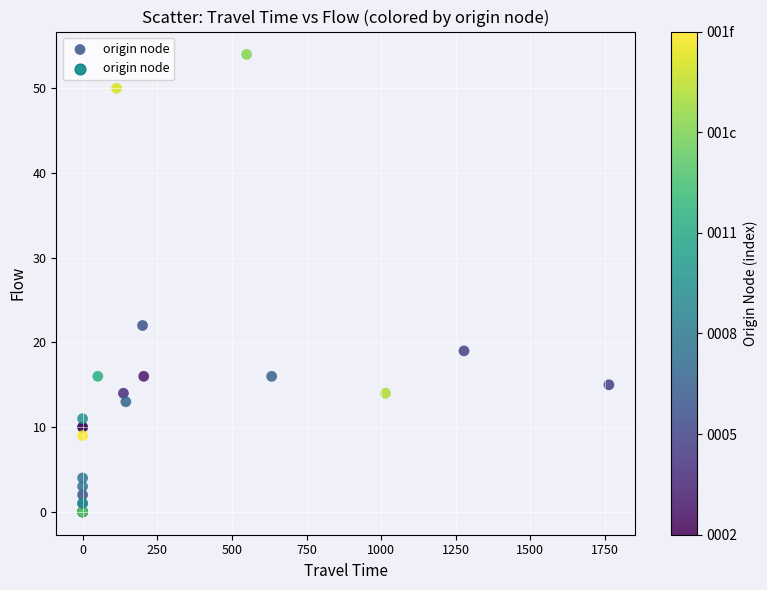

What Y value in the scatter plot is closest to 27?

22